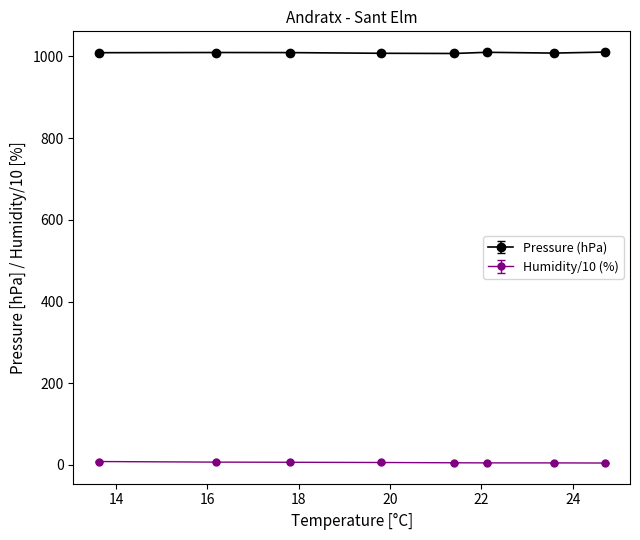

At how many categories does at least one series exceed 740?

8